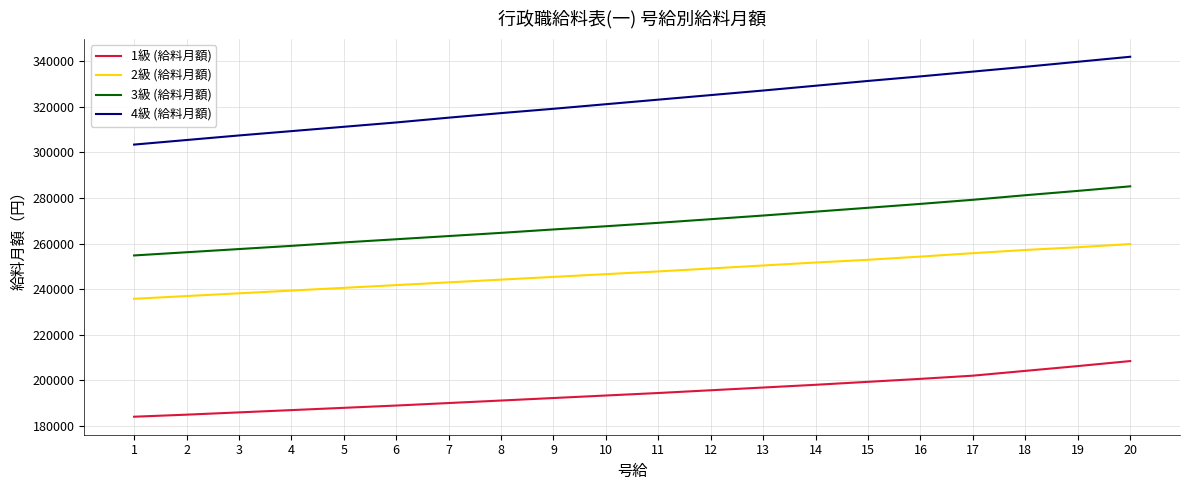

Reading left to right, extract all data points from this chart.

1級 (給料月額): 1=184100	2=185000	3=186000	4=187000	5=188000	6=189000	7=190100	8=191200	9=192300	10=193400	11=194500	12=195700	13=196900	14=198100	15=199400	16=200700	17=202100	18=204200	19=206300	20=208500
2級 (給料月額): 1=235800	2=237000	3=238200	4=239400	5=240600	6=241800	7=243000	8=244200	9=245400	10=246600	11=247800	12=249100	13=250400	14=251700	15=252900	16=254300	17=255800	18=257200	19=258400	20=259800
3級 (給料月額): 1=254800	2=256200	3=257600	4=259000	5=260500	6=261900	7=263300	8=264700	9=266200	10=267600	11=269100	12=270700	13=272300	14=274000	15=275700	16=277400	17=279200	18=281200	19=283100	20=285100
4級 (給料月額): 1=303400	2=305400	3=307400	4=309300	5=311200	6=313100	7=315200	8=317200	9=319100	10=321100	11=323100	12=325100	13=327100	14=329200	15=331300	16=333300	17=335400	18=337500	19=339700	20=341900